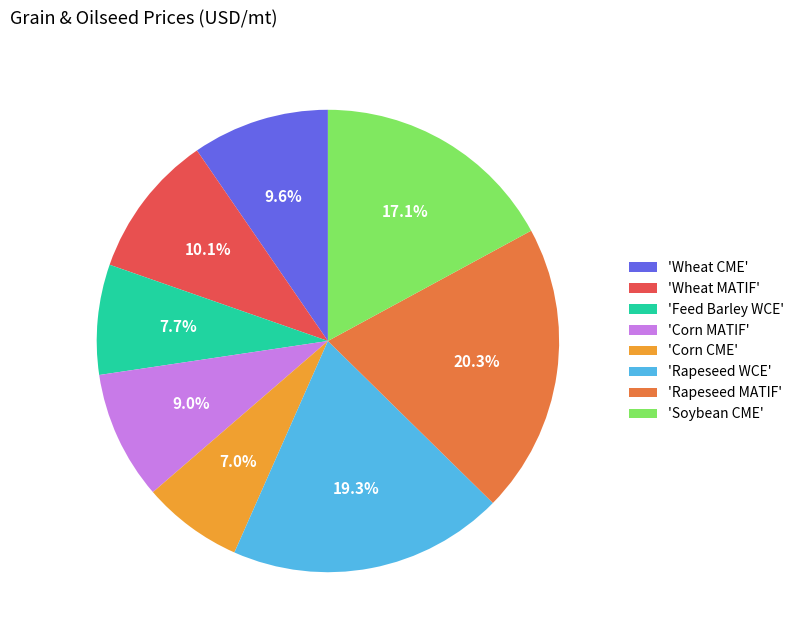

Which has a higher value, 'Corn MATIF' or 'Wheat CME'?

'Wheat CME'